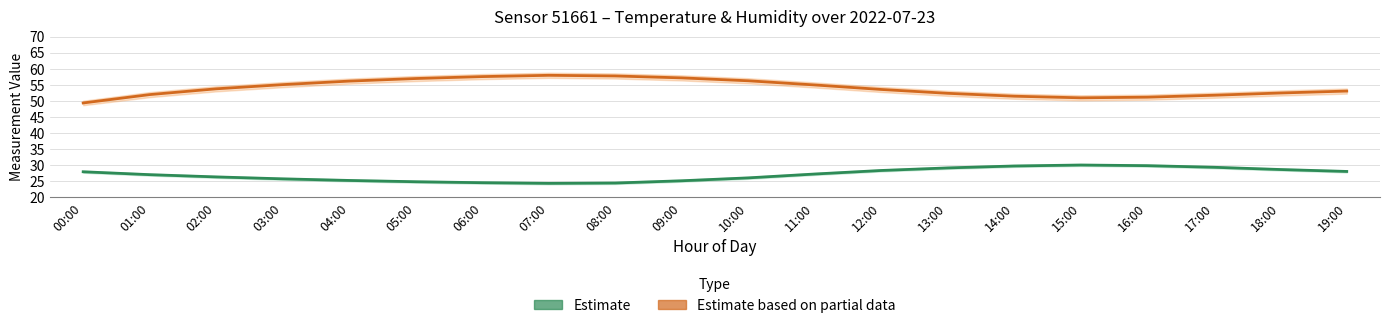

Does the chart have visible grid lines?

Yes